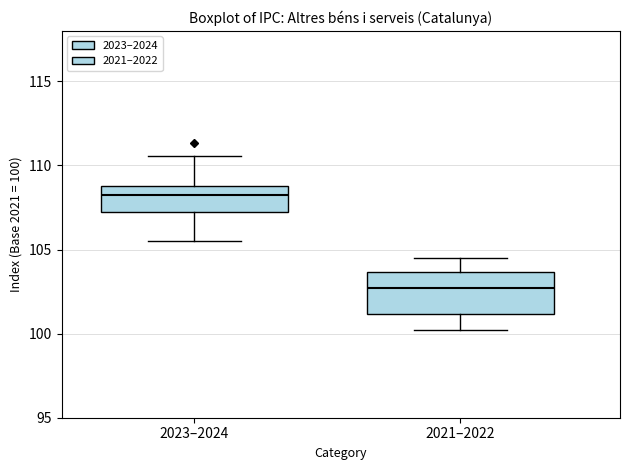

Where does the upper whisker of the box for 2023–2024 end on the y-axis? The values are not printed on the chart, so give them approximately, as read against the axis.

110.5